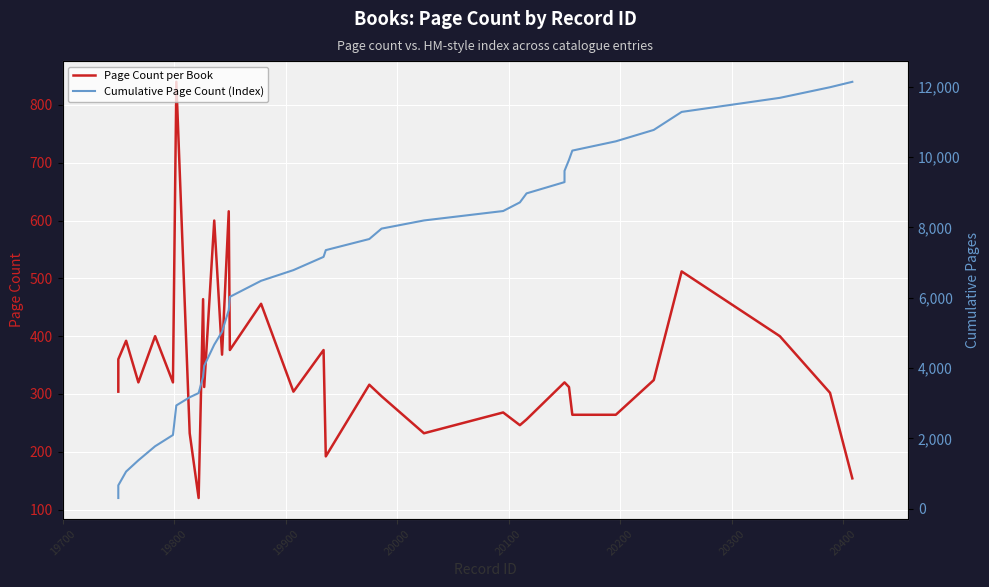

What is the maximum value shown in the chart?

12138